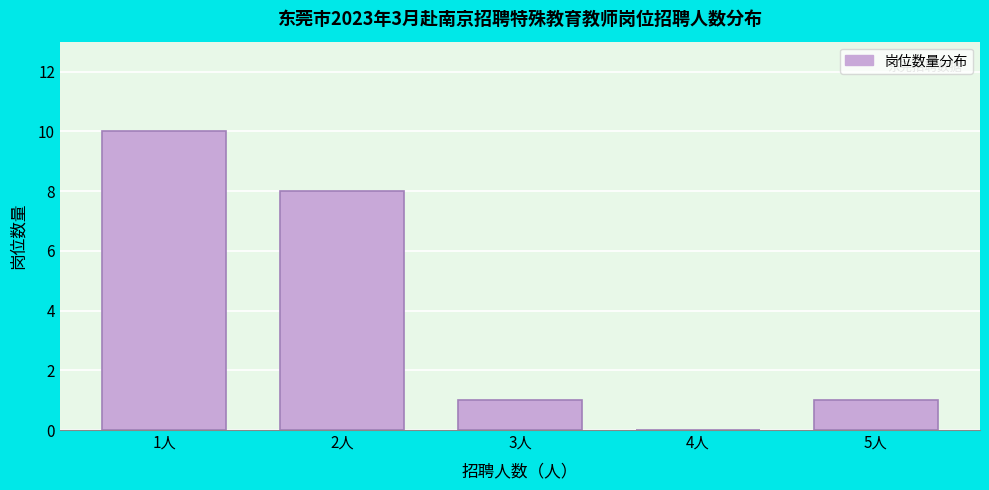

Reading left to right, transcribe all the data shown in this chart.

1人=10	2人=8	3人=1	4人=0	5人=1